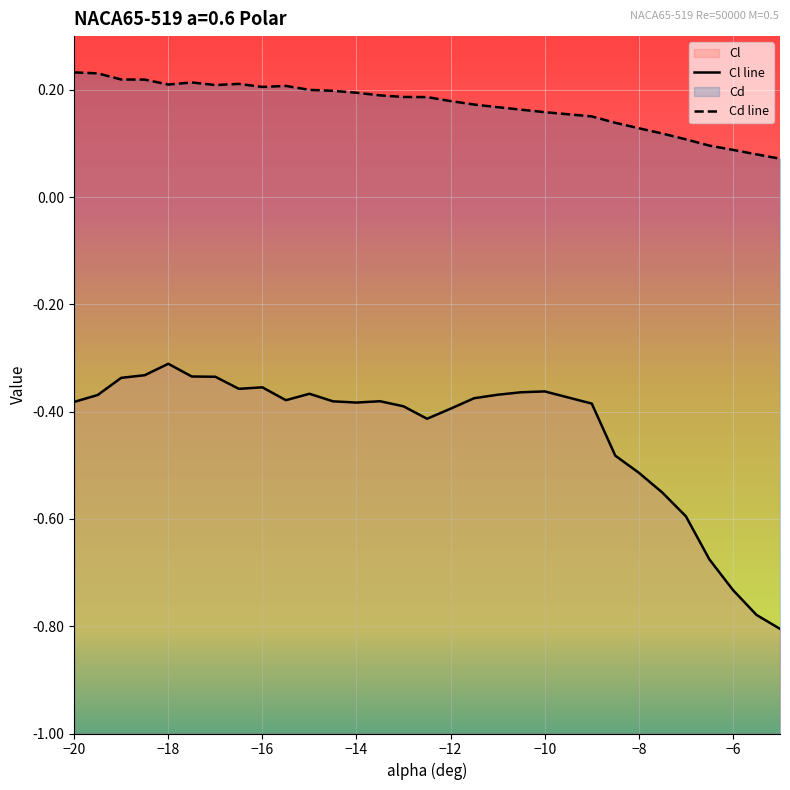

Between -7.5 and -12, which is larger?

-12